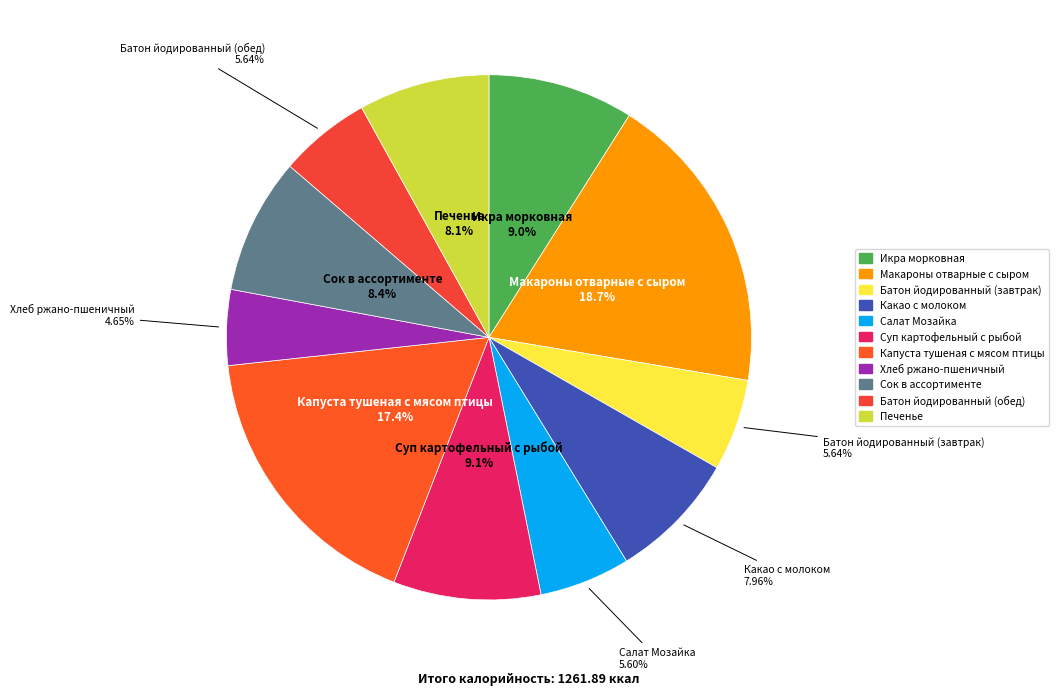

To the nearest percent, what percentage of the pie is Хлеб ржано-пшеничный?

5%